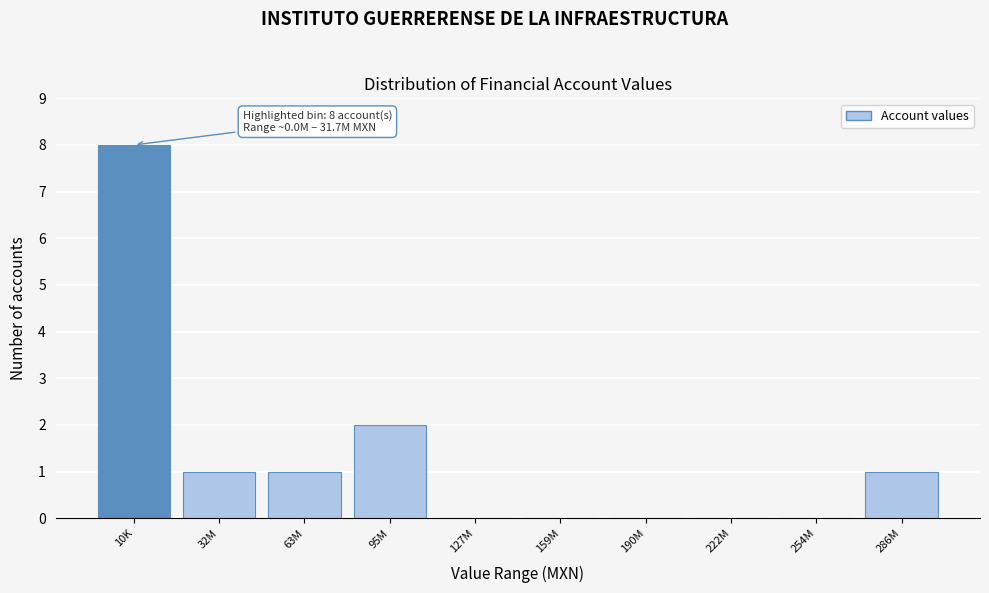

Reading right to left, transcribe all the data shown in this chart.

286M=1	254M=0	222M=0	190M=0	159M=0	127M=0	95M=2	63M=1	32M=1	10K=8